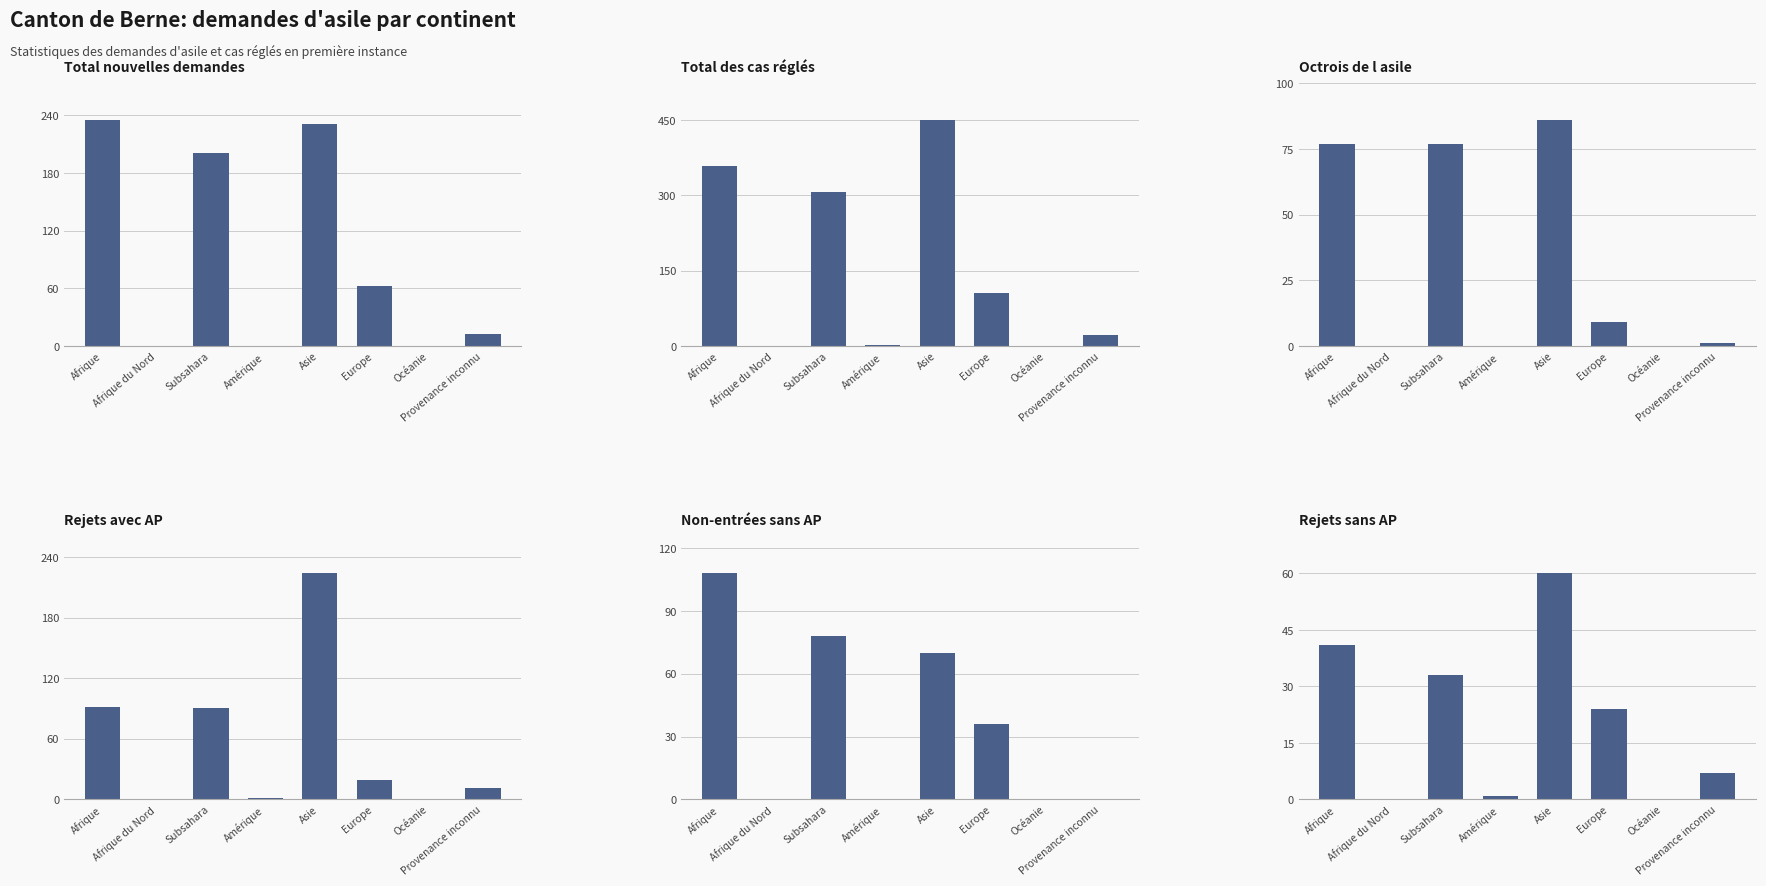

At which label does Total nouvelles demandes reach its peak?

Afrique